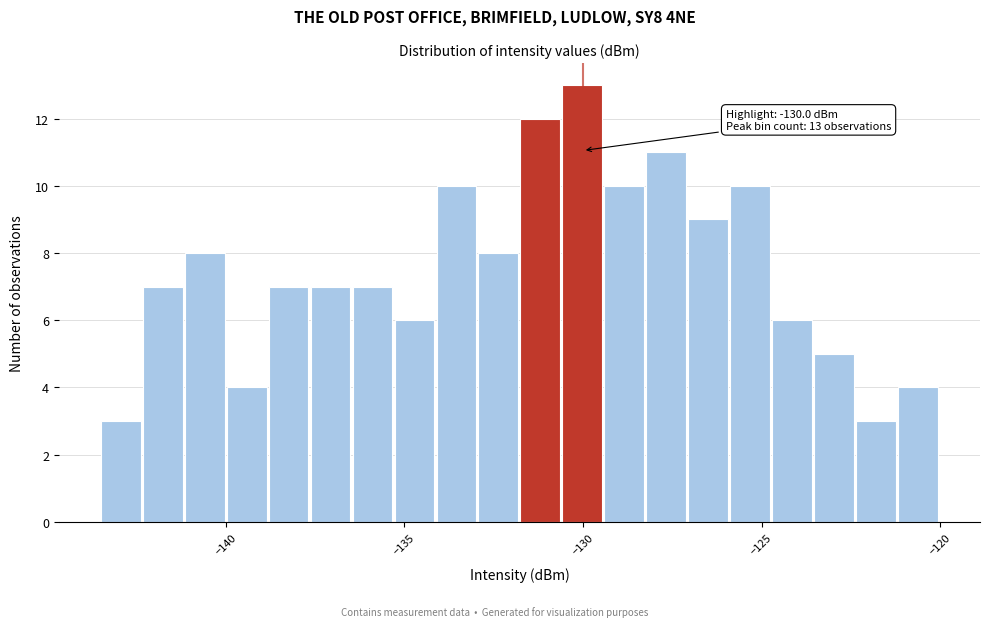

Read against the x-axis, roughly where is the centre of the tallest bar?

-130.0